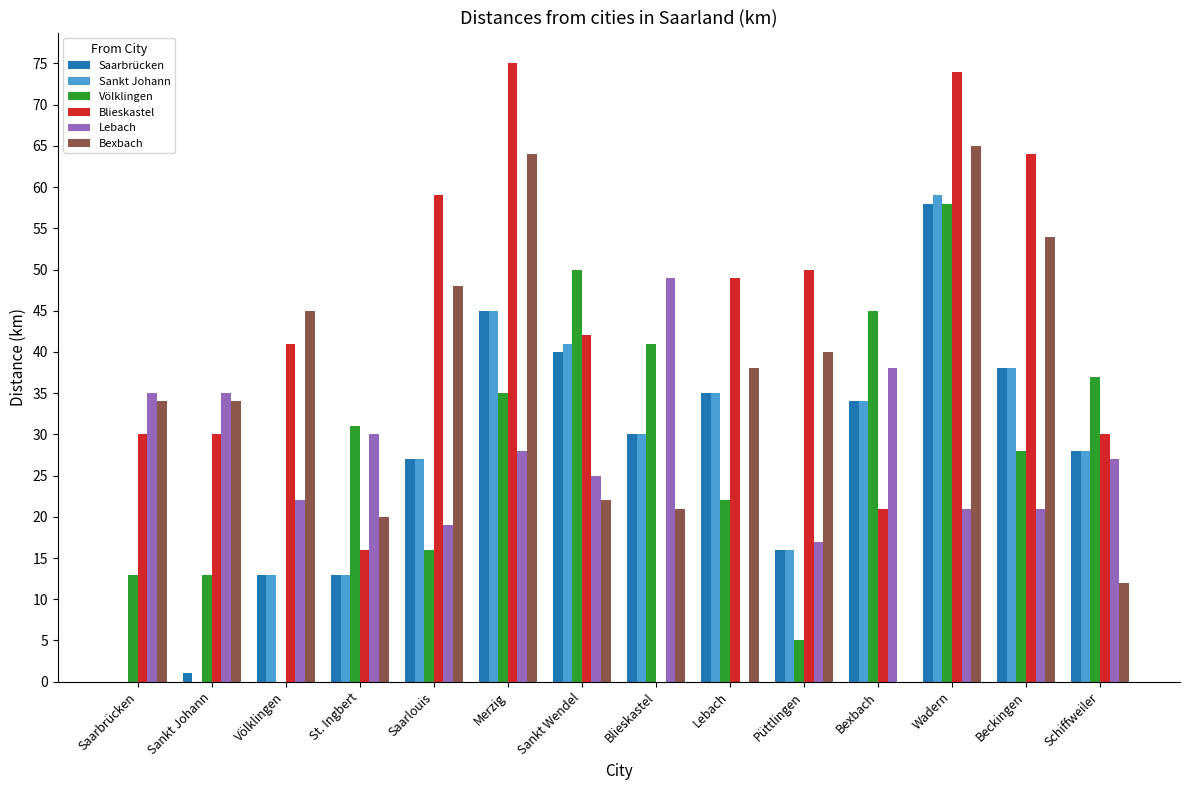

Is it true that Bexbach equals 14 at Sankt Wendel?

False